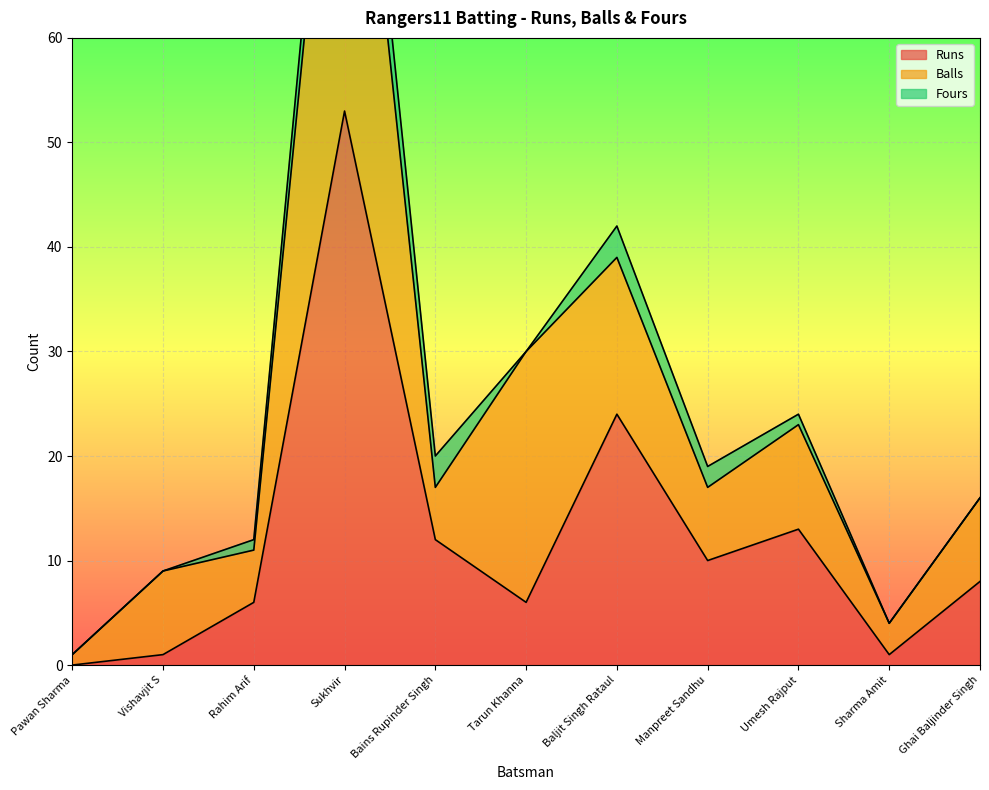

True or false: Runs and Fours intersect in this chart.

False